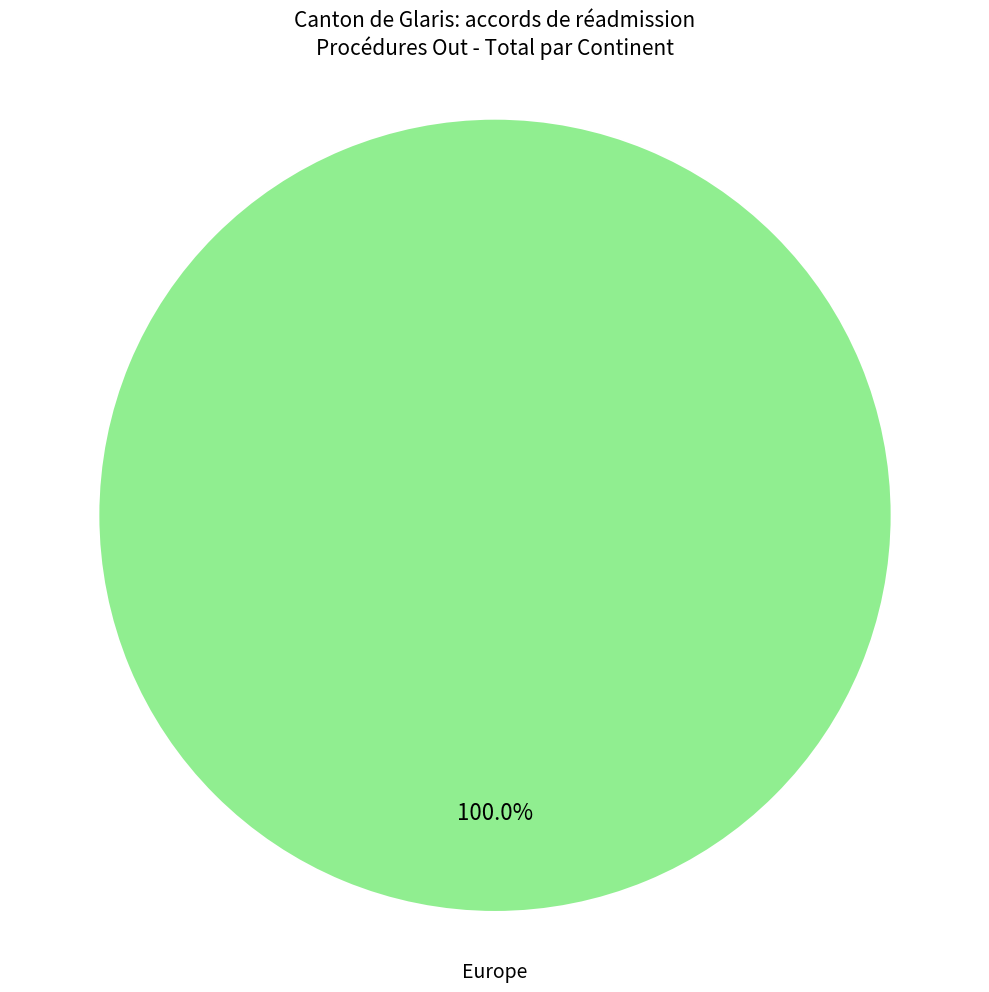

Is there any slice that represents more than half of the pie?

Yes